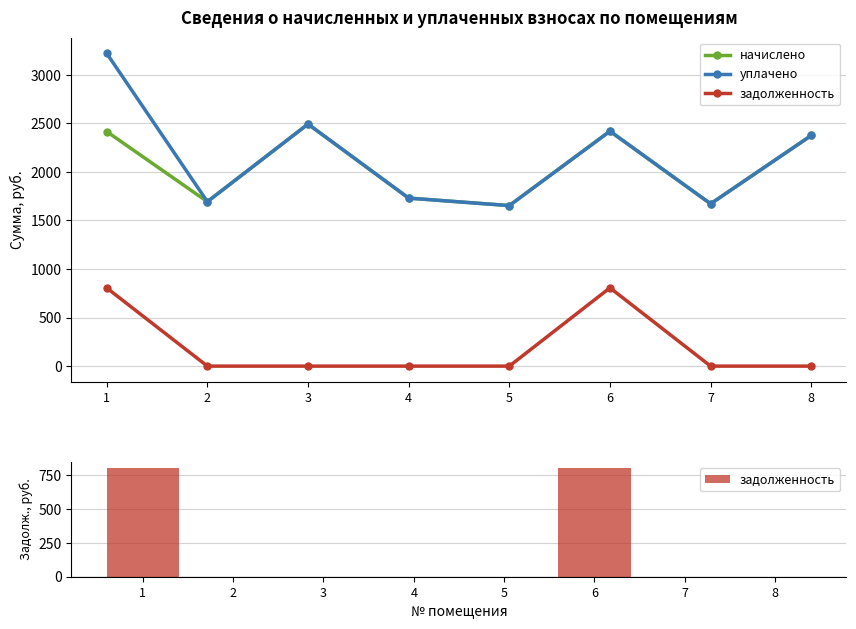

What are all the series names shown in the legend?

начислено, уплачено, задолженность